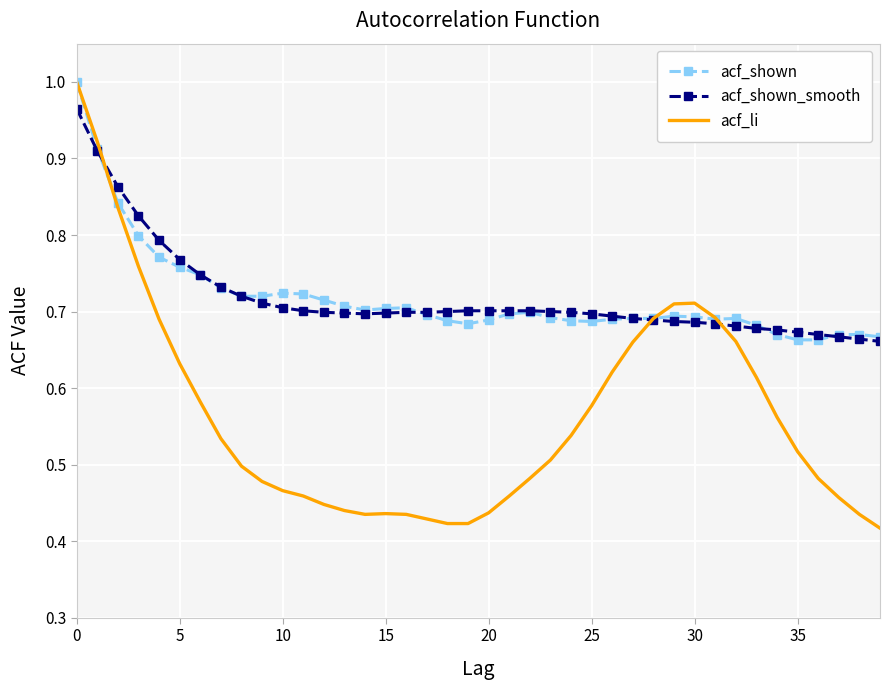

How many acf_shown_smooth values are between 0 and 1?

40